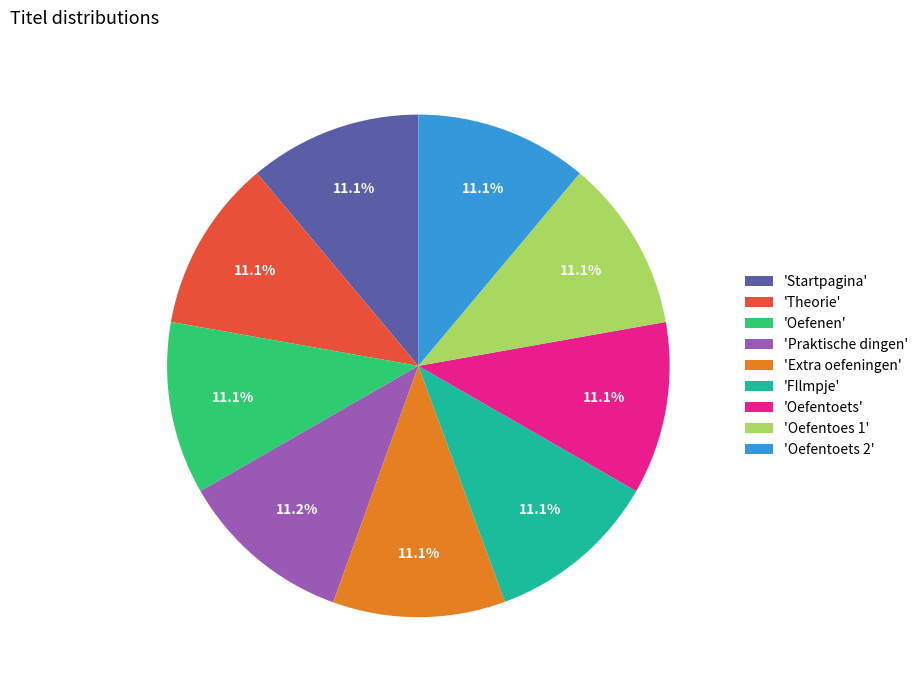

How much of the chart is everything except 'Oefentoets'?

88.9%